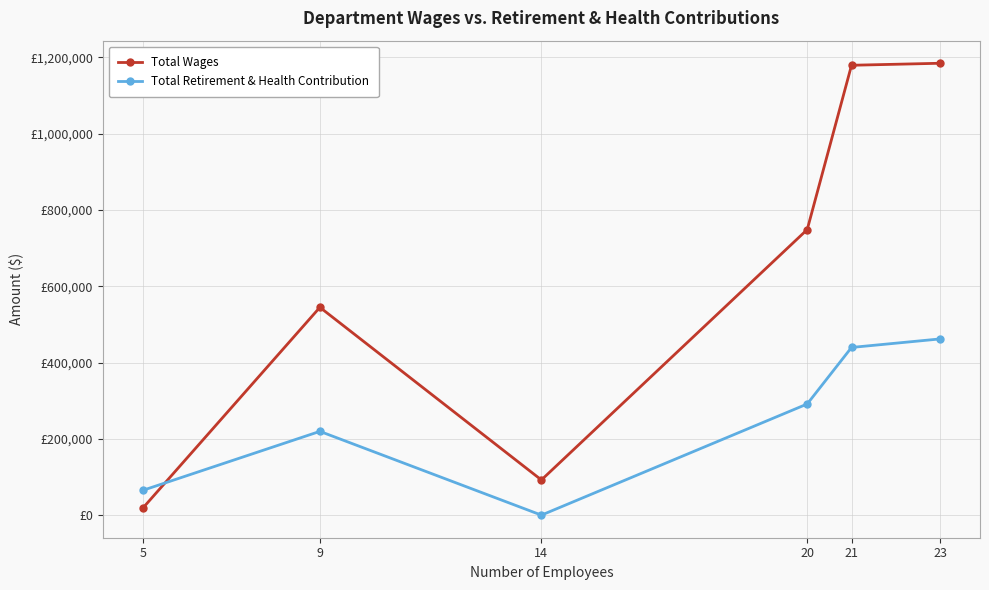

Which category has the lowest value across all series?

14